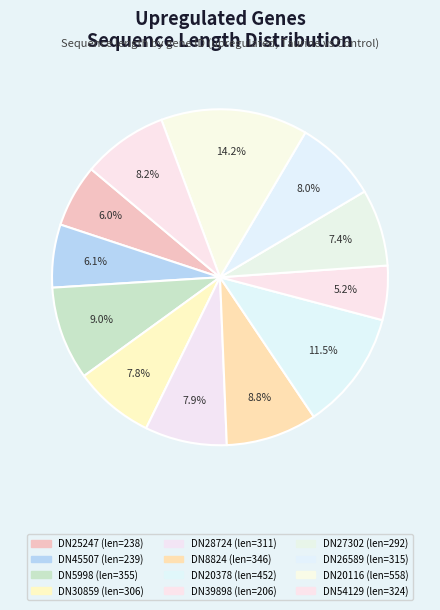

Is there any slice that represents more than half of the pie?

No